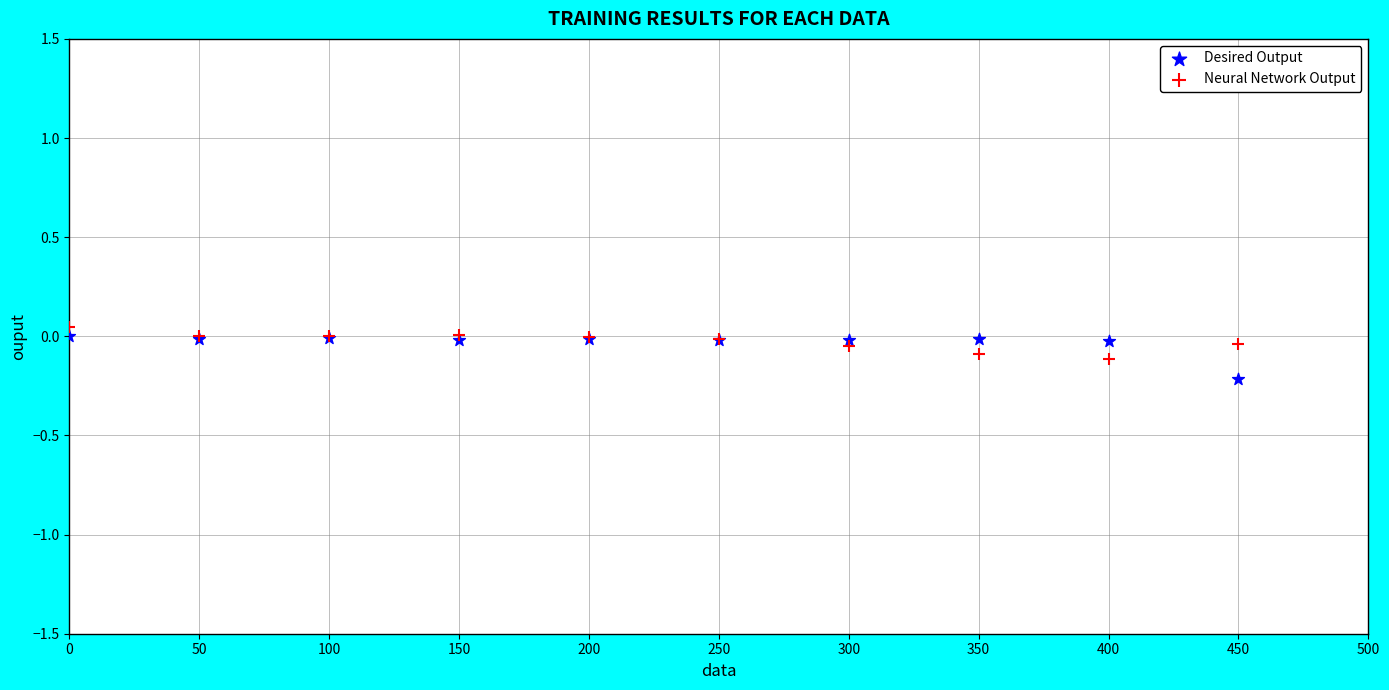

What are all the series names shown in the legend?

Desired Output, Neural Network Output